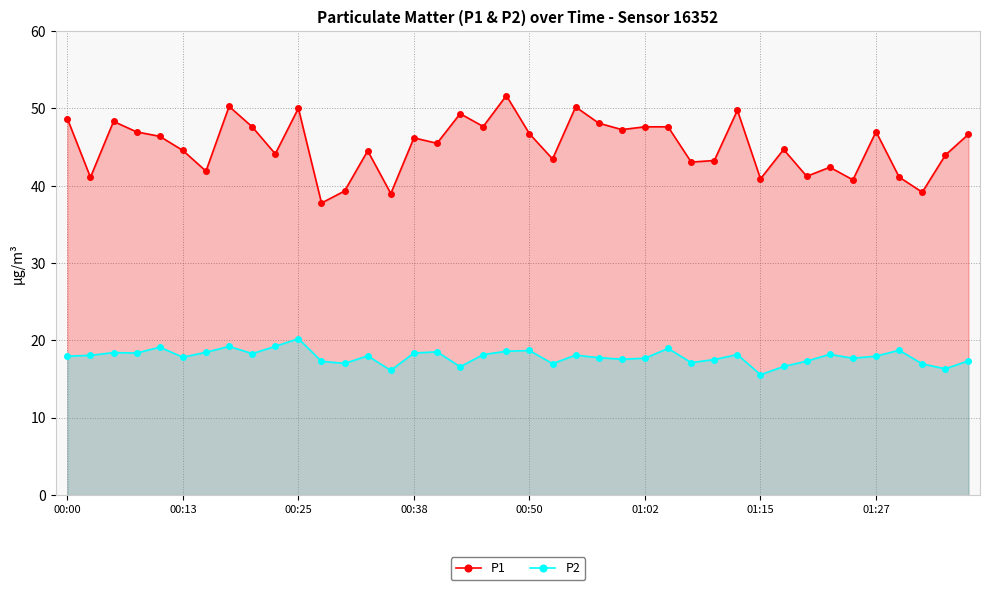

Reading left to right, what are all the values shown in this chart?

P1: 48.7	41.1	48.3	47.0	46.4	44.6	41.9	50.3	47.6	44.1	50.0	37.8	39.3	44.5	39.0	46.2	45.5	49.3	47.7	51.7	46.7	43.5	50.2	48.1	47.3	47.6	47.6	43.1	43.3	49.8	40.9	44.7	41.2	42.4	40.8	47.0	41.1	39.2	44.0	46.7
P2: 18.0	18.1	18.4	18.4	19.1	17.8	18.5	19.2	18.3	19.2	20.2	17.3	17.0	18.0	16.1	18.4	18.5	16.6	18.2	18.6	18.7	17.0	18.1	17.8	17.6	17.7	19.0	17.1	17.5	18.2	15.6	16.6	17.3	18.2	17.7	18.0	18.7	17.0	16.3	17.4